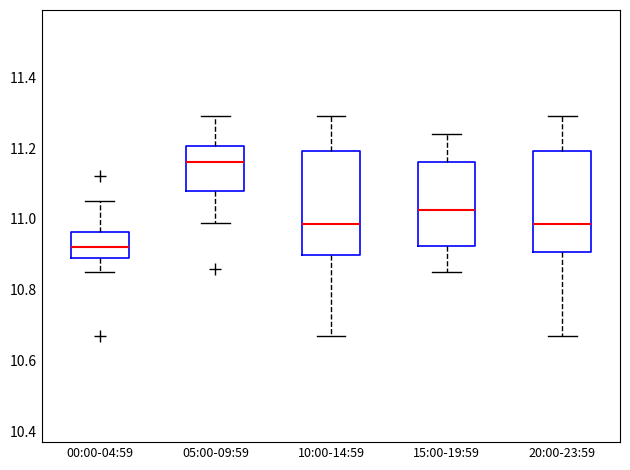

Where is the lower edge of the box for 00:00-04:59 on the y-axis? The values are not printed on the chart, so give them approximately, as read against the axis.

10.90